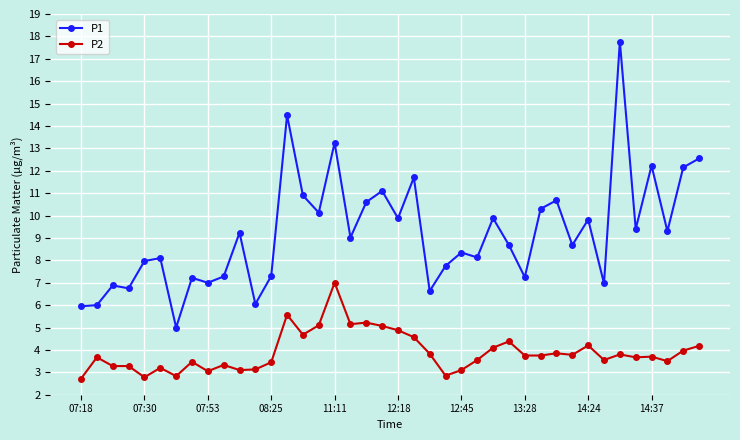

What is the value of the P2 point at the 3rd from the left?

3.3